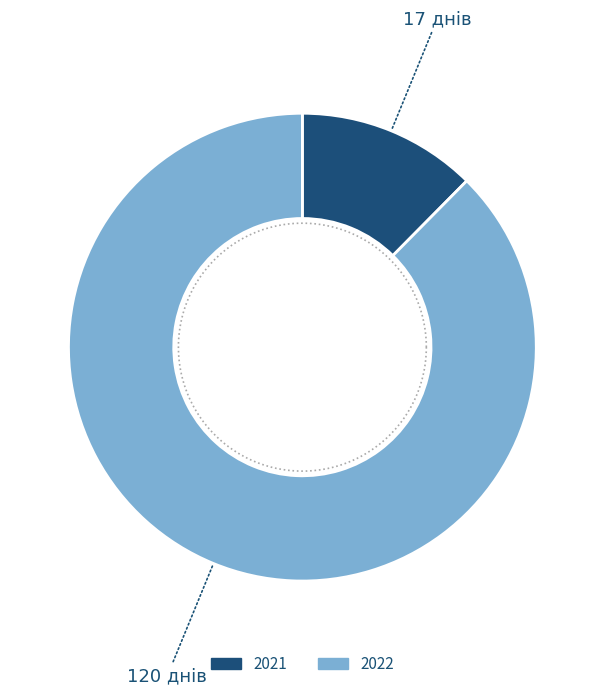

To the nearest percent, what is the difference between the 2022 and 2021 slice percentages?

75%